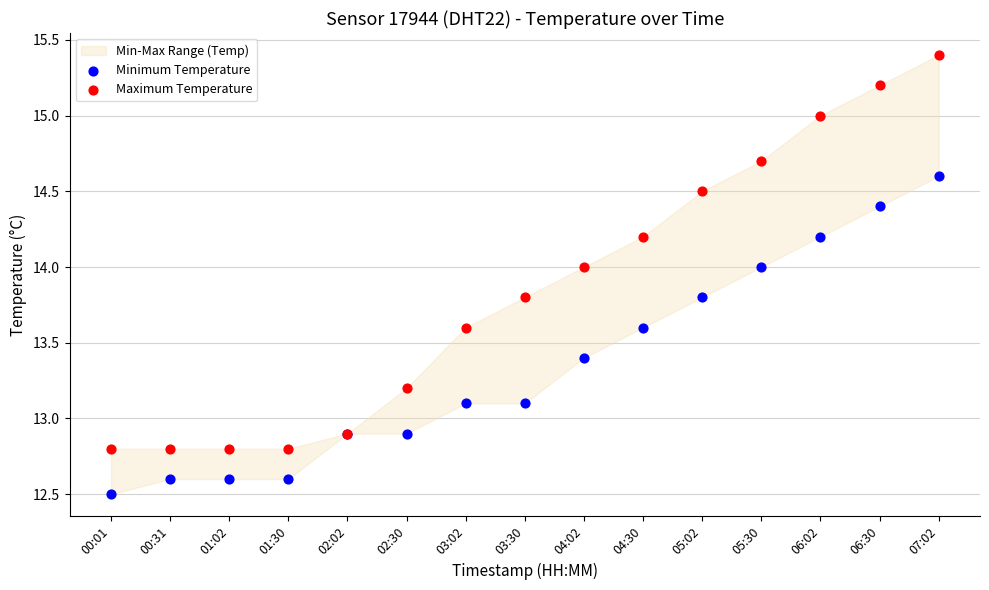

Which series reaches the minimum Y coordinate?

Minimum Temperature